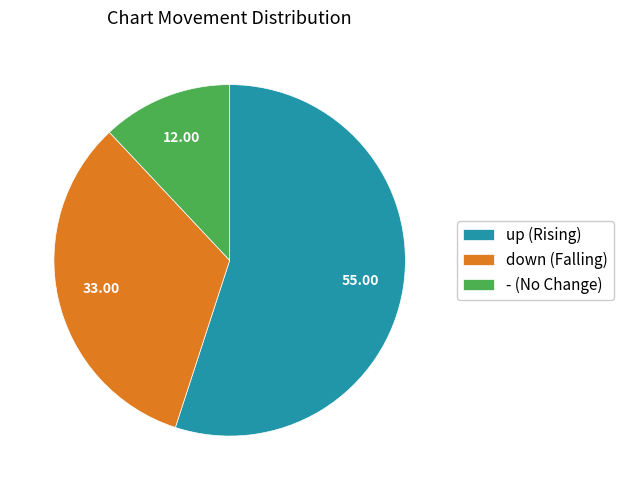

Does down (Falling) account for over 50% of the chart?

No